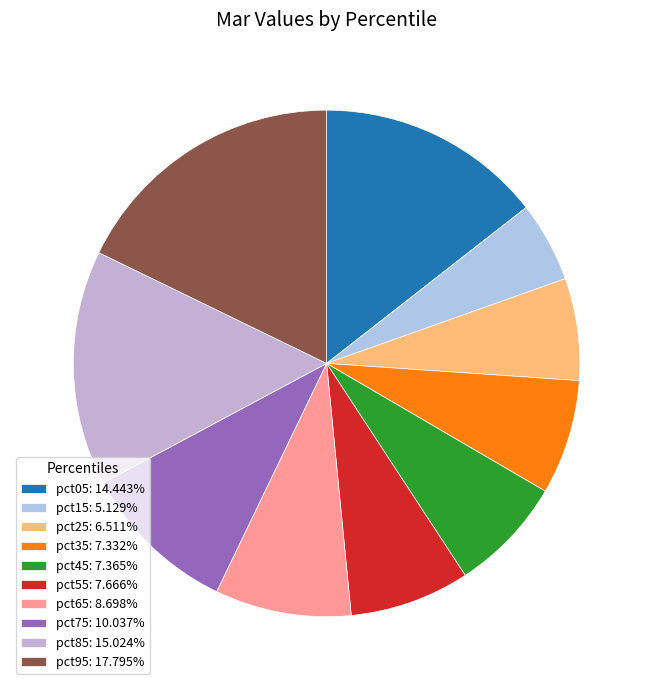

Between pct95 and pct65, which is larger?

pct95